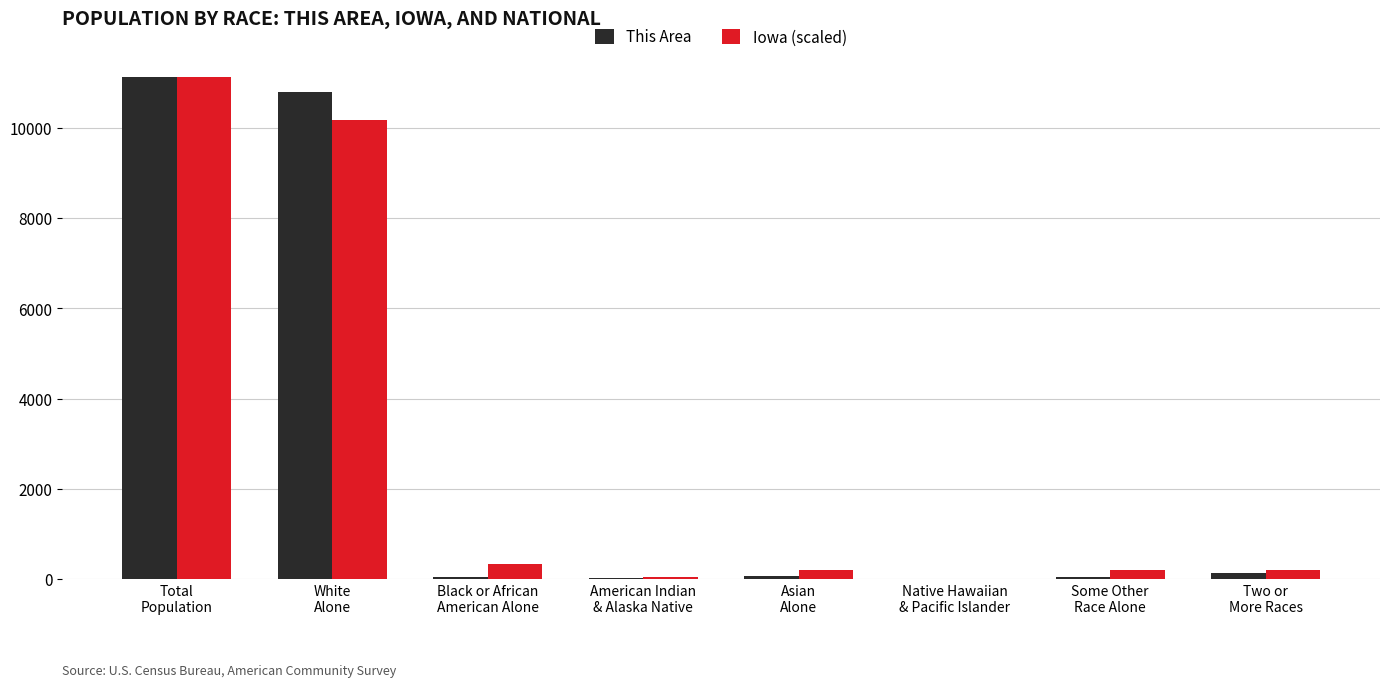

Are the bars horizontal?

No